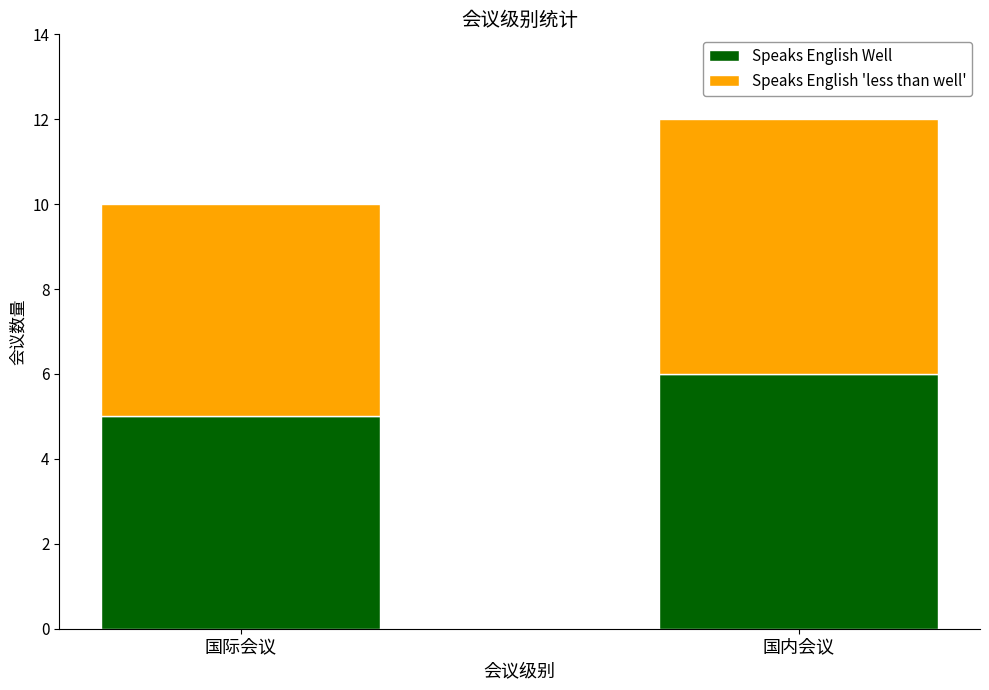

What is the total value across all series at 国际会议?

10